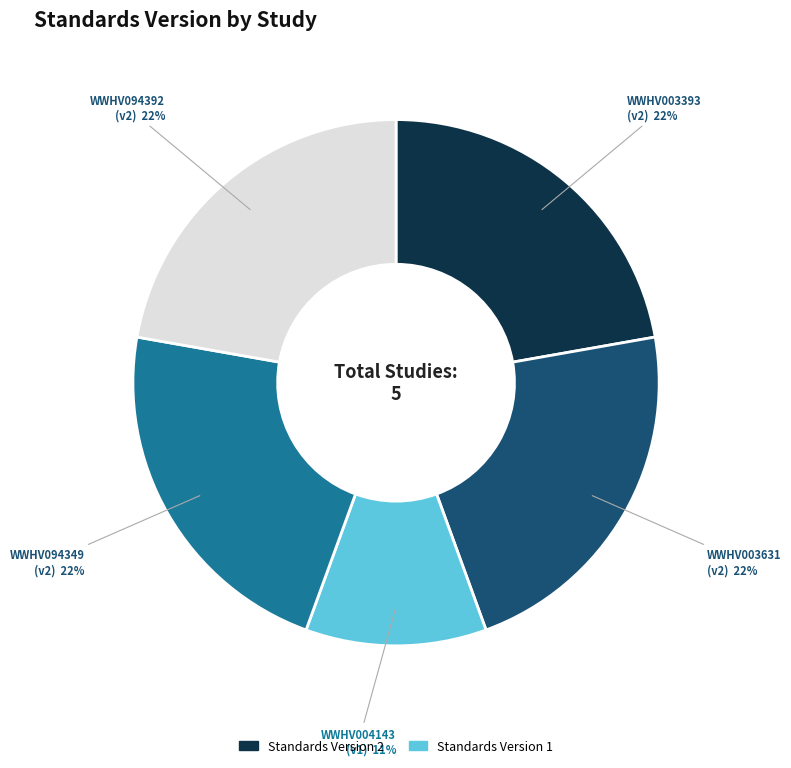

To the nearest percent, what is the difference between the largest and smallest slice percentages?

11%